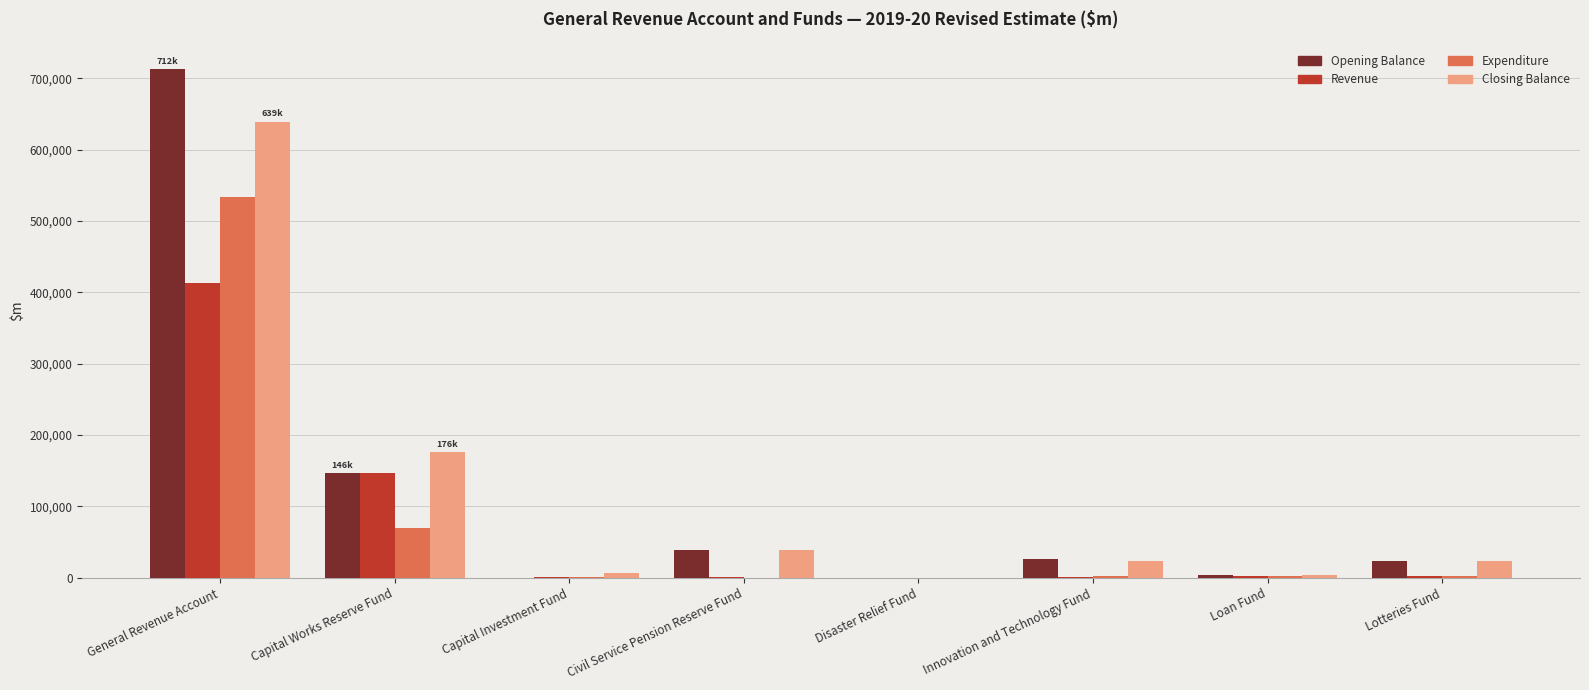

What is the sum of all Opening Balance values?

951153